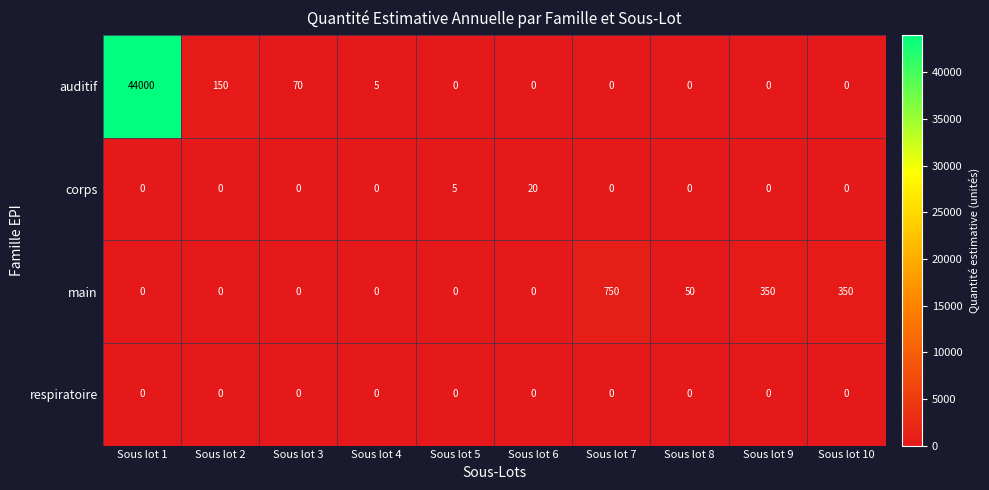

What is the maximum value shown in the chart?

44000